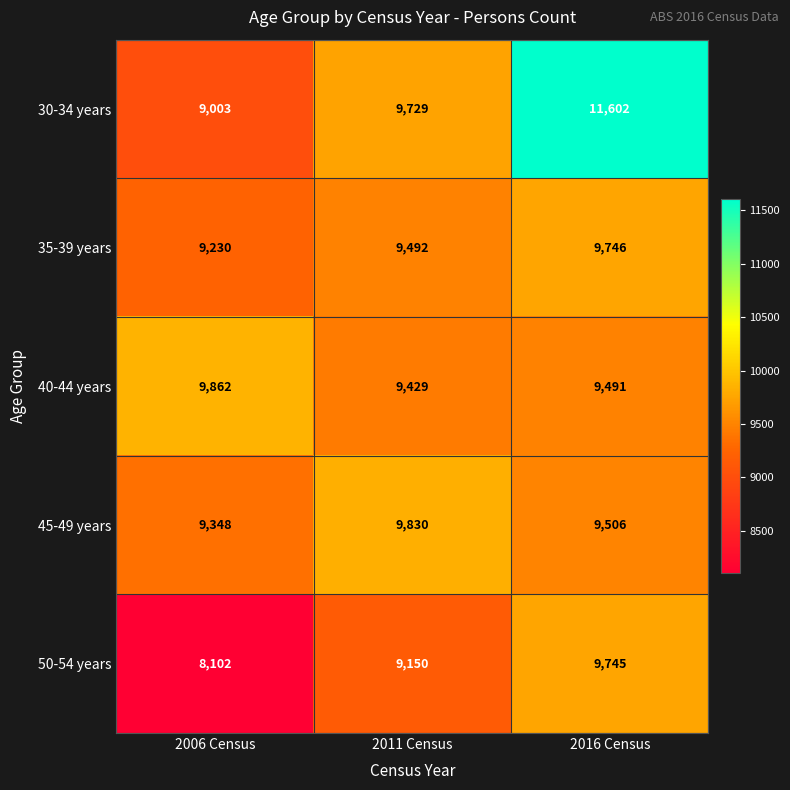

Reading right to left, list all the values displayed in this chart.

30-34 years: 11602	9729	9003
35-39 years: 9746	9492	9230
40-44 years: 9491	9429	9862
45-49 years: 9506	9830	9348
50-54 years: 9745	9150	8102